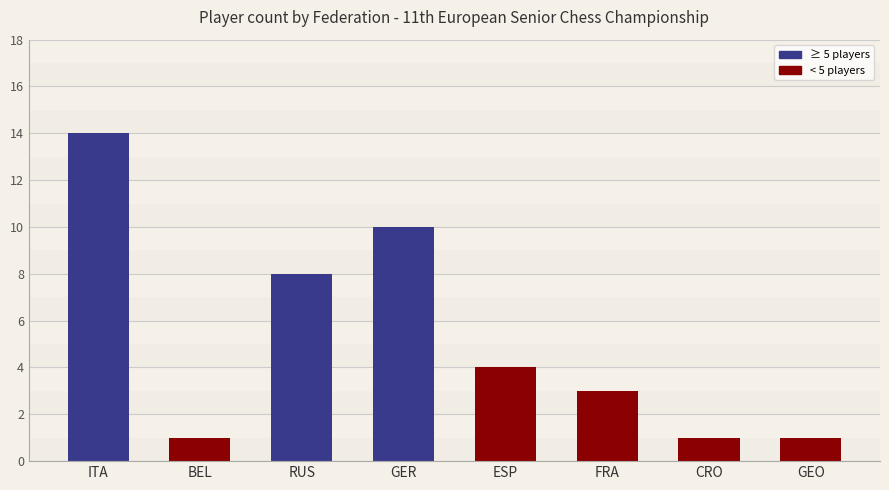

Which label corresponds to the smallest value in the chart?

BEL